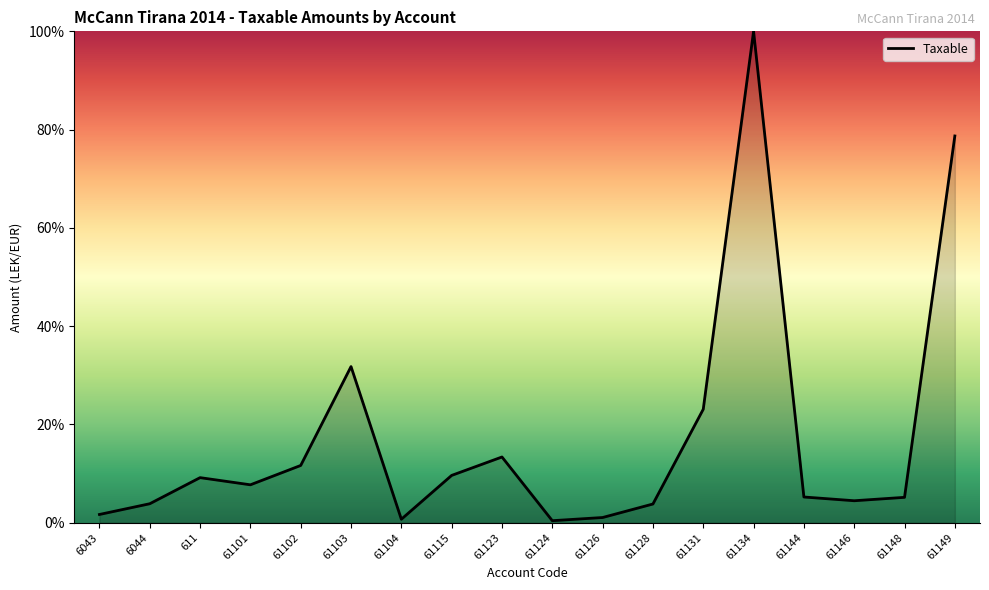

Is this an area chart (filled region under the line)?

Yes